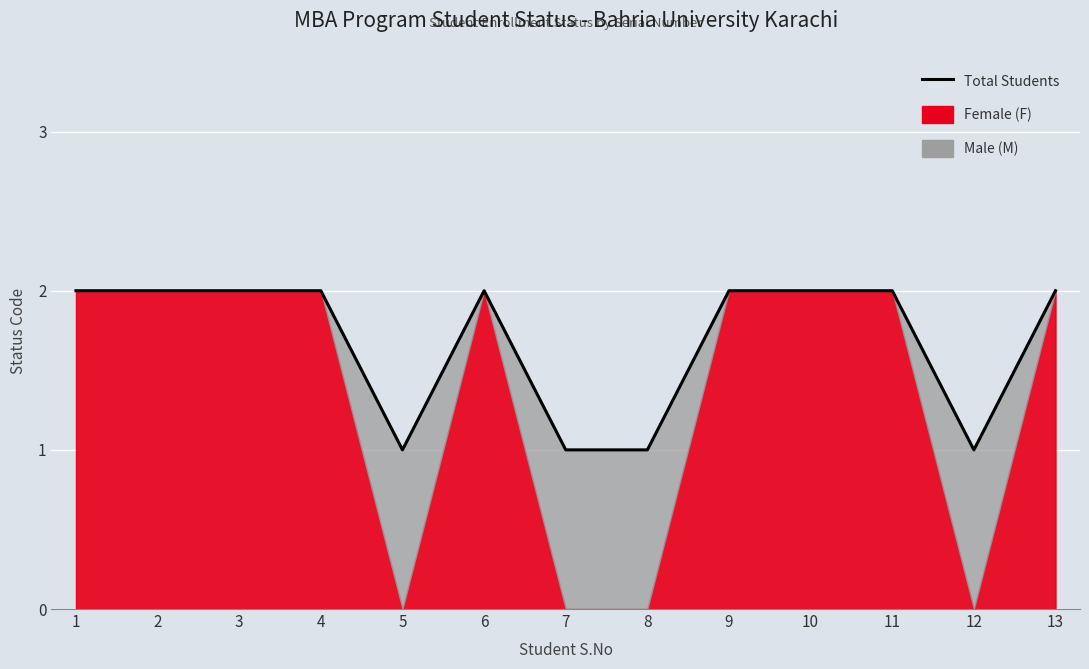

Where is the data nearest to the value 1?

5